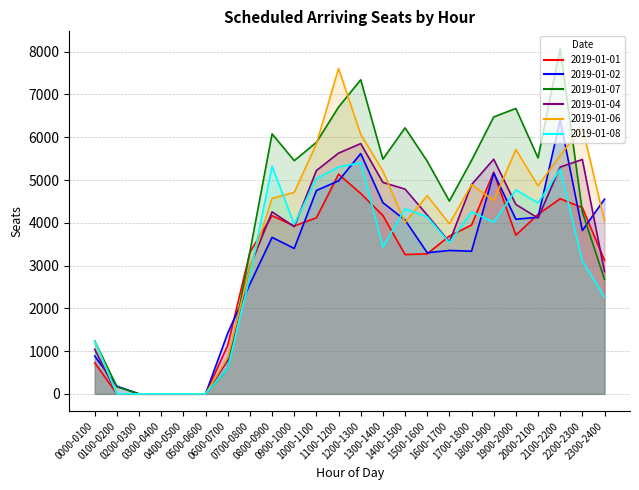

After their last crossing, which series has the higher values: 2019-01-08 or 2019-01-01?

2019-01-01